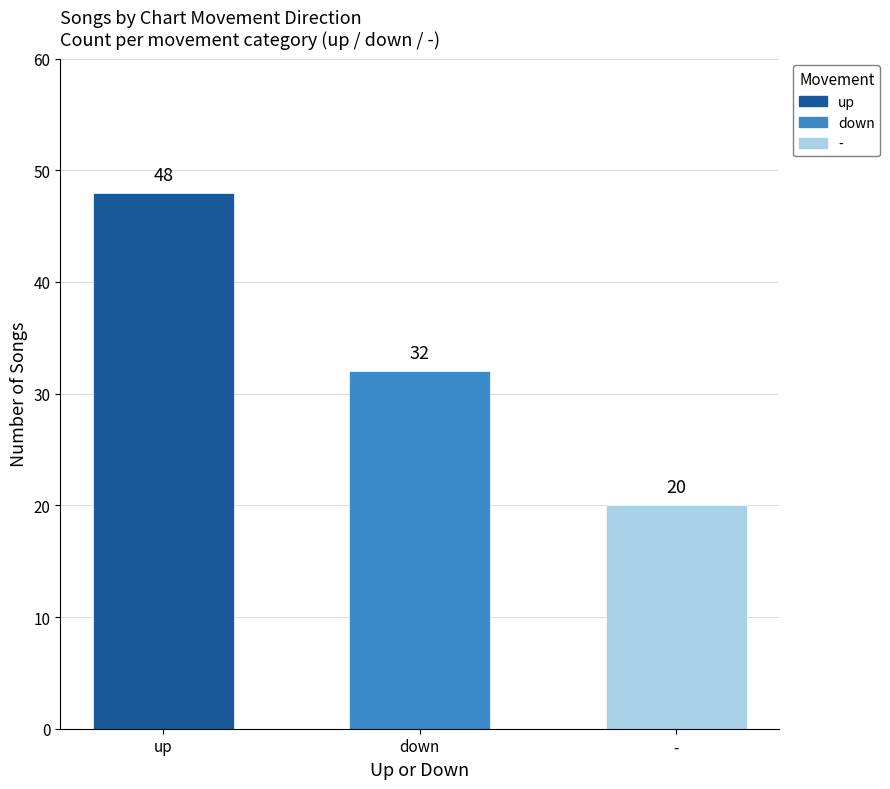

List the labels in order of value, largest first.

up, down, -